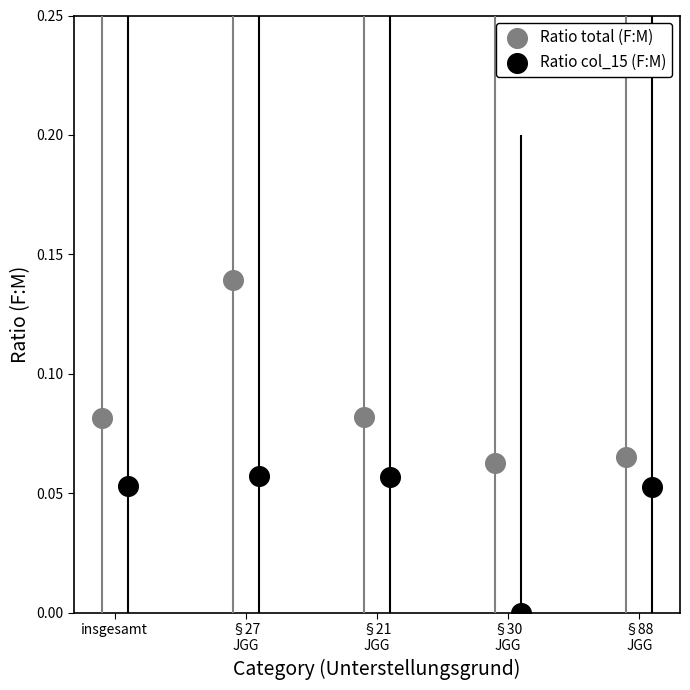

Which series has the widest spread of Y values?

Ratio total (F:M)